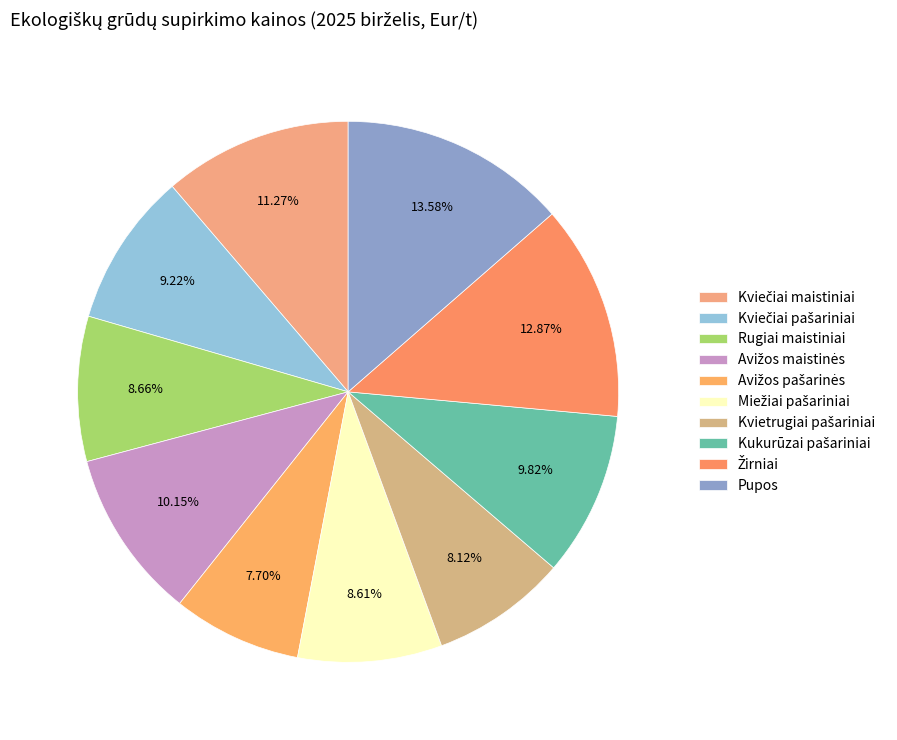

To the nearest percent, what percentage of the pie is Žirniai?

13%